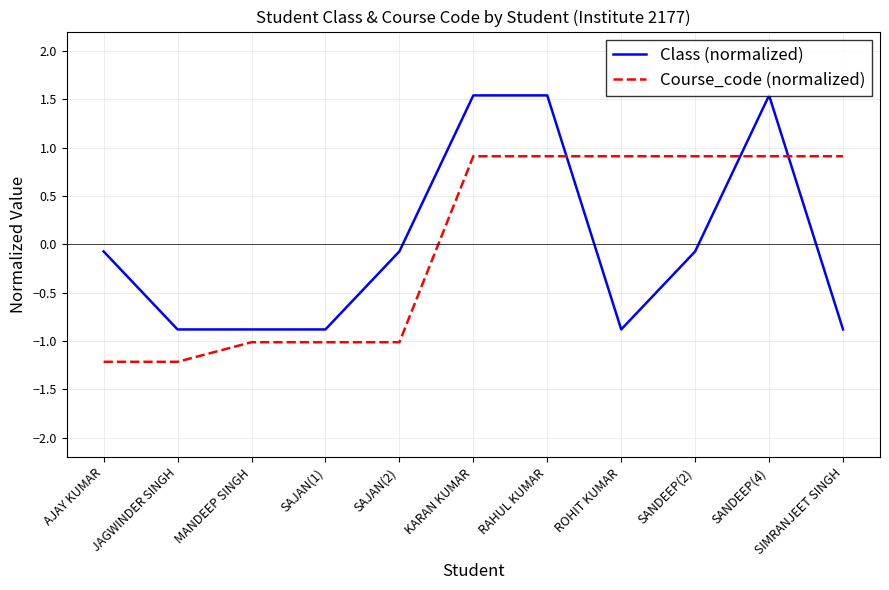

At which label does Class (normalized) first exceed 0?

KARAN KUMAR